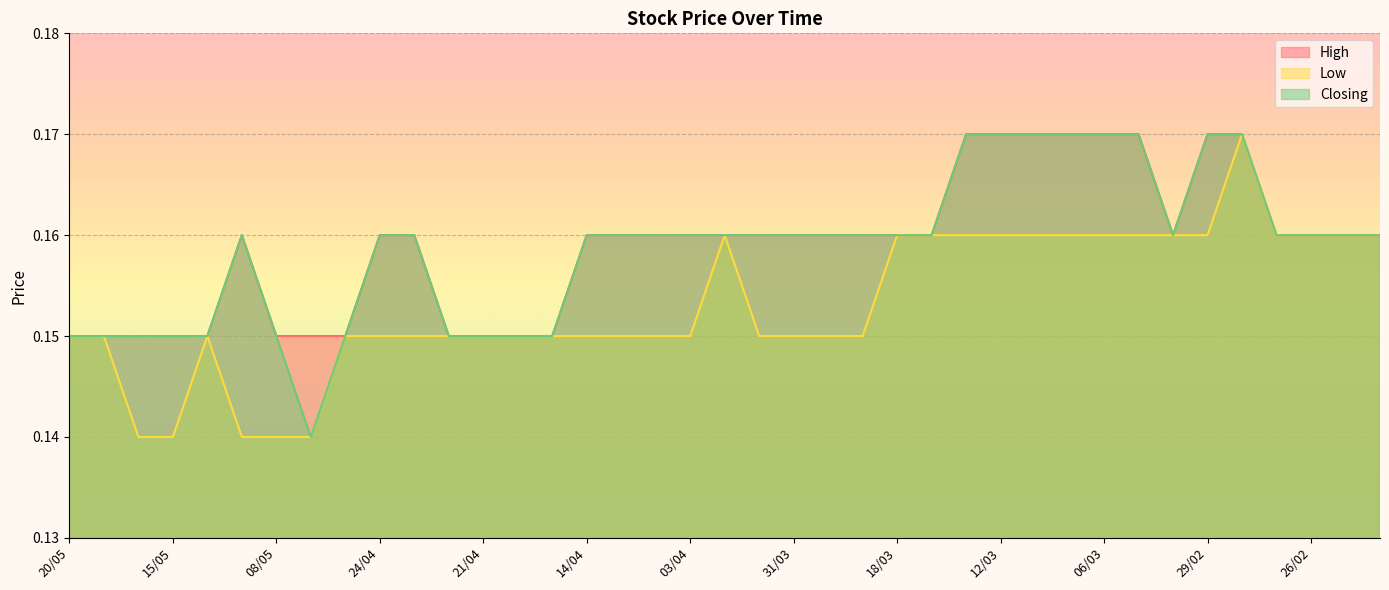

What is the total value across all series at 25/03?

0.5